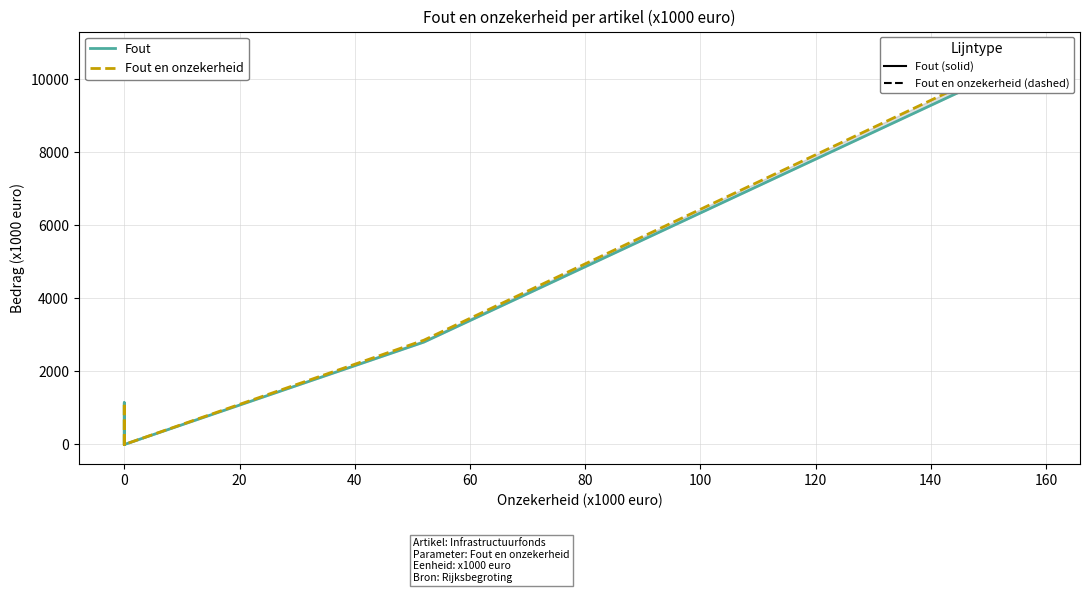

True or false: Fout en onzekerheid and Fout cross at least once.

False